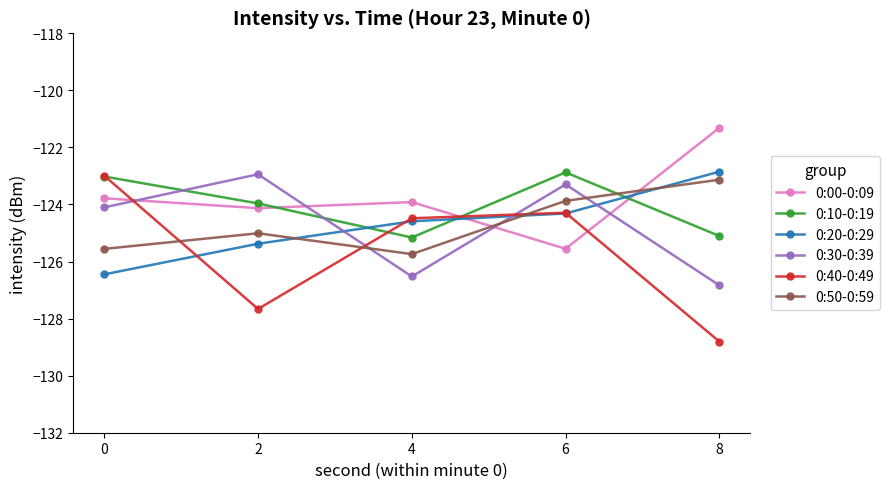

At which label does 0:00-0:09 reach its peak?

8